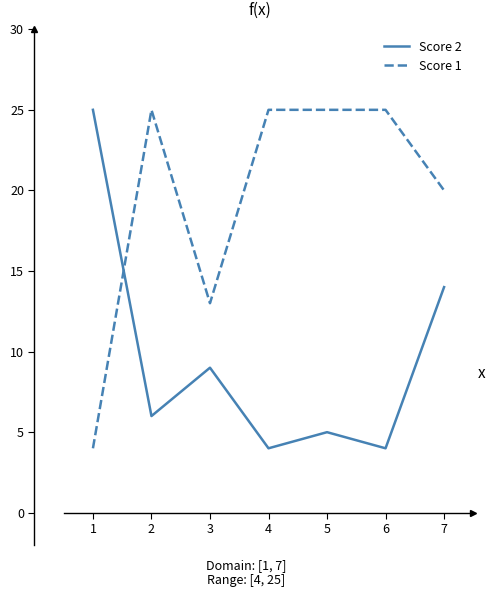

True or false: Score 1 and Score 2 cross at least once.

True